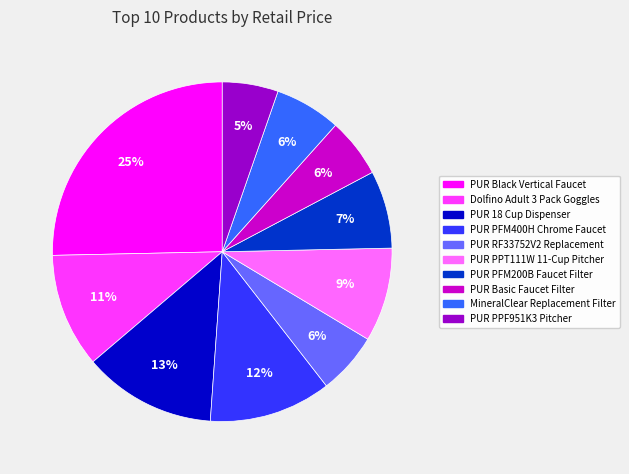

Is it true that PUR PFM200B Faucet Filter is 7% of the pie?

True